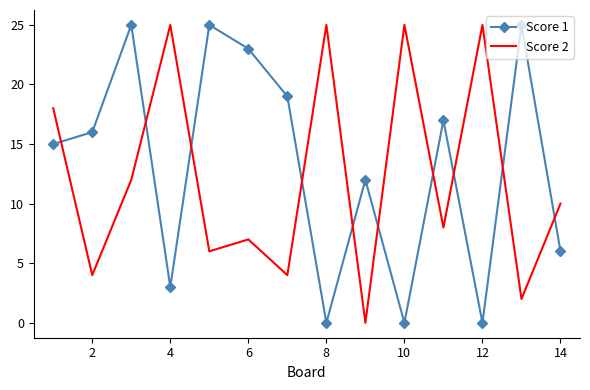

After their last crossing, which series has the higher values: Score 1 or Score 2?

Score 2